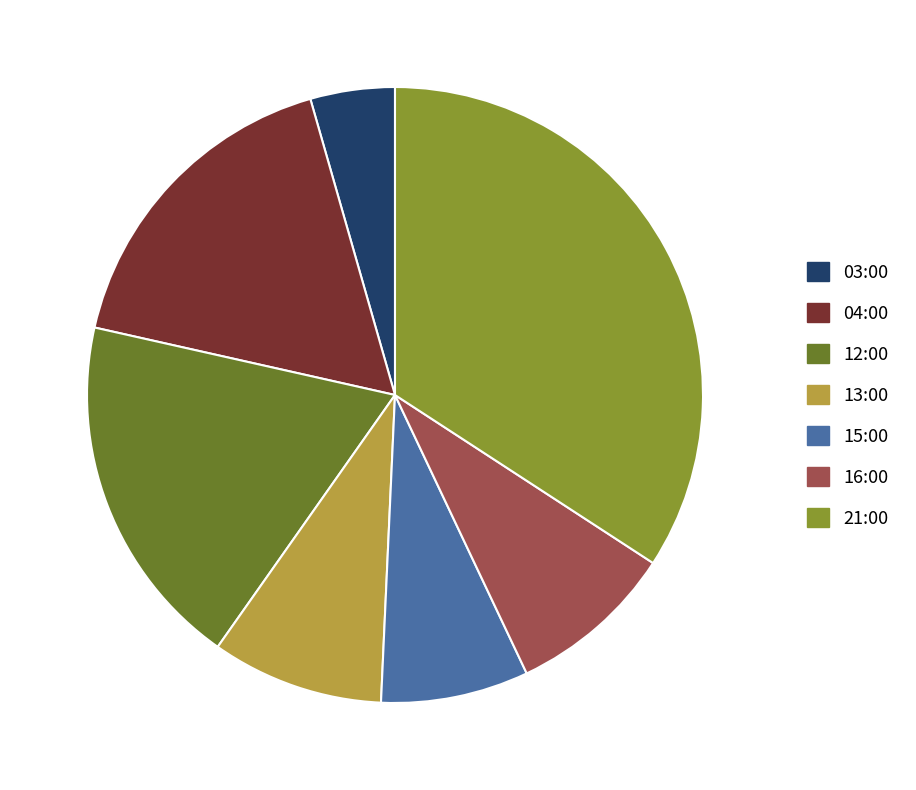

Does 15:00 account for over 50% of the chart?

No